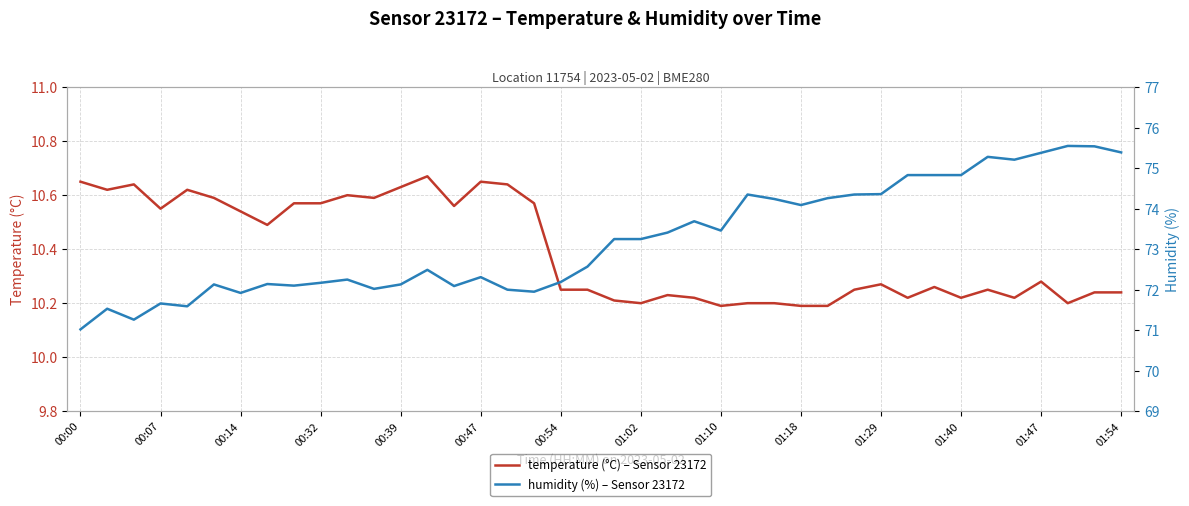

At 19, list the series in order from smallest to largest.

temperature, humidity